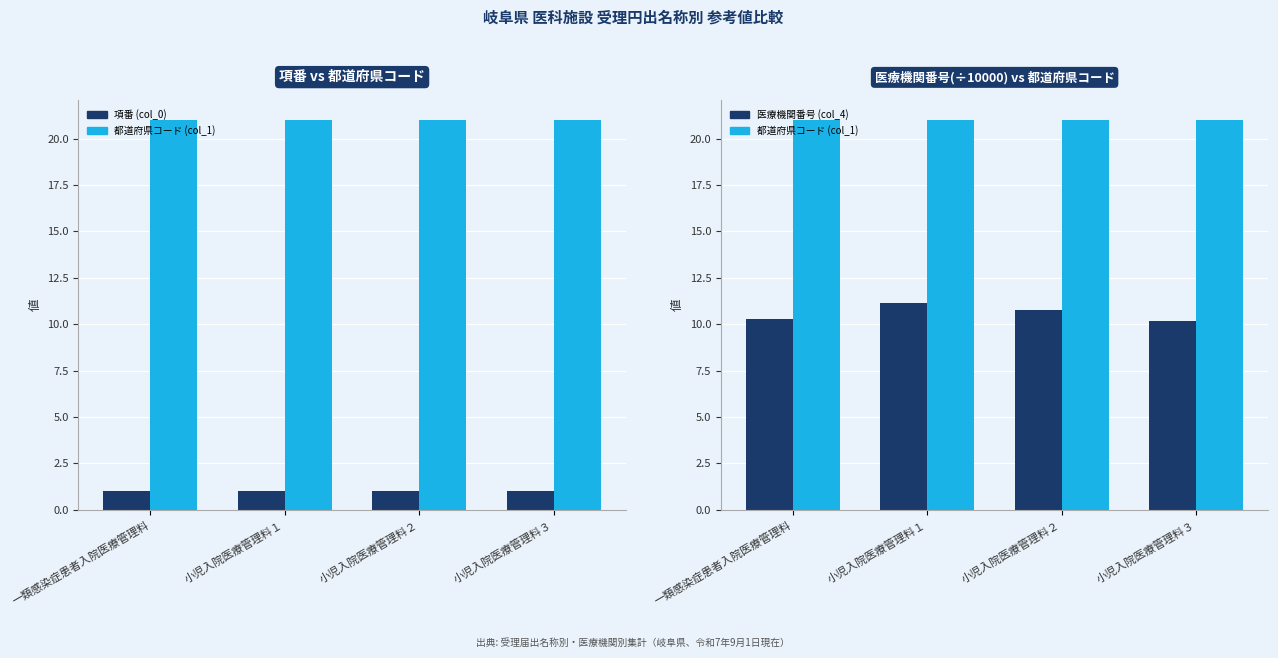

True or false: 医療機関番号 (col_4) has a value of 10.3 at 一類感染症患者入院医療管理料.

True